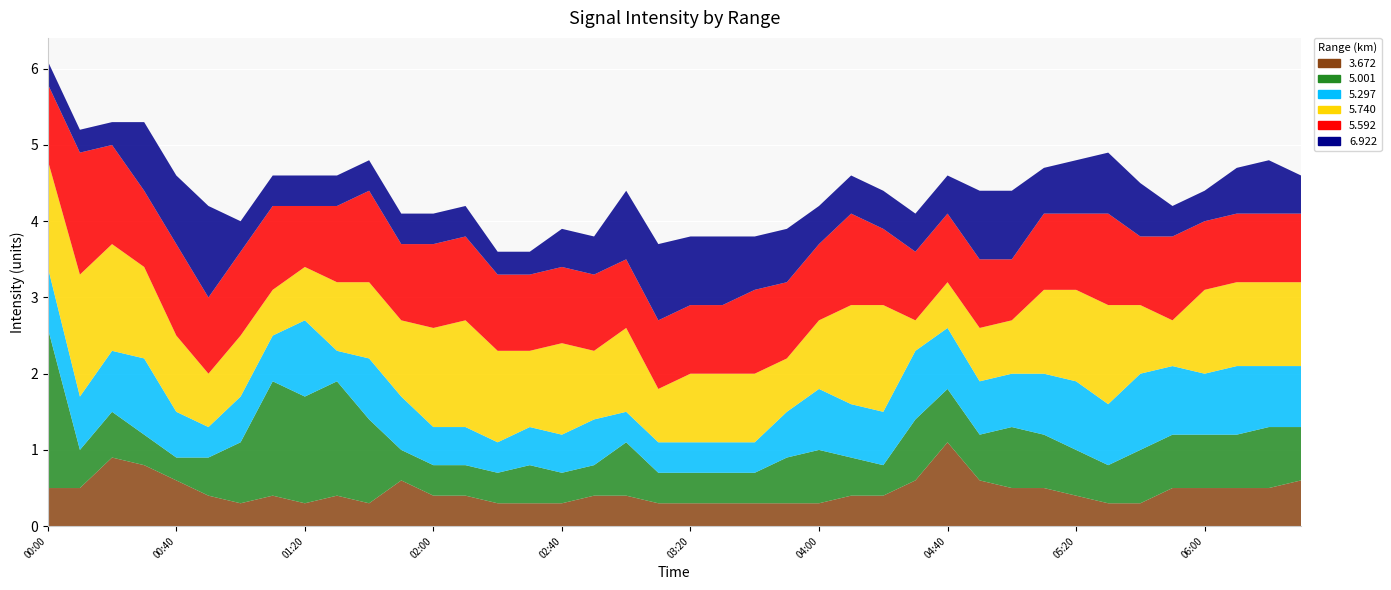

Reading right to left, list all the values displayed in this chart.

3.672: 2005/03/20 06:30=0.6	2005/03/20 06:20=0.5	2005/03/20 06:10=0.5	2005/03/20 06:00=0.5	2005/03/20 05:50=0.5	2005/03/20 05:40=0.3	2005/03/20 05:30=0.3	2005/03/20 05:20=0.4	2005/03/20 05:10=0.5	2005/03/20 05:00=0.5	2005/03/20 04:50=0.6	2005/03/20 04:40=1.1	2005/03/20 04:30=0.6	2005/03/20 04:20=0.4	2005/03/20 04:10=0.4	2005/03/20 04:00=0.3	2005/03/20 03:50=0.3	2005/03/20 03:40=0.3	2005/03/20 03:30=0.3	2005/03/20 03:20=0.3	2005/03/20 03:10=0.3	2005/03/20 03:00=0.4	2005/03/20 02:50=0.4	2005/03/20 02:40=0.3	2005/03/20 02:30=0.3	2005/03/20 02:20=0.3	2005/03/20 02:10=0.4	2005/03/20 02:00=0.4	2005/03/20 01:50=0.6	2005/03/20 01:40=0.3	2005/03/20 01:30=0.4	2005/03/20 01:20=0.3	2005/03/20 01:10=0.4	2005/03/20 01:00=0.3	2005/03/20 00:50=0.4	2005/03/20 00:40=0.6	2005/03/20 00:30=0.8	2005/03/20 00:20=0.9	2005/03/20 00:10=0.5	2005/03/20 00:00=0.5
5.001: 2005/03/20 06:30=0.7	2005/03/20 06:20=0.8	2005/03/20 06:10=0.7	2005/03/20 06:00=0.7	2005/03/20 05:50=0.7	2005/03/20 05:40=0.7	2005/03/20 05:30=0.5	2005/03/20 05:20=0.6	2005/03/20 05:10=0.7	2005/03/20 05:00=0.8	2005/03/20 04:50=0.6	2005/03/20 04:40=0.7	2005/03/20 04:30=0.8	2005/03/20 04:20=0.4	2005/03/20 04:10=0.5	2005/03/20 04:00=0.7	2005/03/20 03:50=0.6	2005/03/20 03:40=0.4	2005/03/20 03:30=0.4	2005/03/20 03:20=0.4	2005/03/20 03:10=0.4	2005/03/20 03:00=0.7	2005/03/20 02:50=0.4	2005/03/20 02:40=0.4	2005/03/20 02:30=0.5	2005/03/20 02:20=0.4	2005/03/20 02:10=0.4	2005/03/20 02:00=0.4	2005/03/20 01:50=0.4	2005/03/20 01:40=1.1	2005/03/20 01:30=1.5	2005/03/20 01:20=1.4	2005/03/20 01:10=1.5	2005/03/20 01:00=0.8	2005/03/20 00:50=0.5	2005/03/20 00:40=0.3	2005/03/20 00:30=0.4	2005/03/20 00:20=0.6	2005/03/20 00:10=0.5	2005/03/20 00:00=2.1
5.297: 2005/03/20 06:30=0.8	2005/03/20 06:20=0.8	2005/03/20 06:10=0.9	2005/03/20 06:00=0.8	2005/03/20 05:50=0.9	2005/03/20 05:40=1.0	2005/03/20 05:30=0.8	2005/03/20 05:20=0.9	2005/03/20 05:10=0.8	2005/03/20 05:00=0.7	2005/03/20 04:50=0.7	2005/03/20 04:40=0.8	2005/03/20 04:30=0.9	2005/03/20 04:20=0.7	2005/03/20 04:10=0.7	2005/03/20 04:00=0.8	2005/03/20 03:50=0.6	2005/03/20 03:40=0.4	2005/03/20 03:30=0.4	2005/03/20 03:20=0.4	2005/03/20 03:10=0.4	2005/03/20 03:00=0.4	2005/03/20 02:50=0.6	2005/03/20 02:40=0.5	2005/03/20 02:30=0.5	2005/03/20 02:20=0.4	2005/03/20 02:10=0.5	2005/03/20 02:00=0.5	2005/03/20 01:50=0.7	2005/03/20 01:40=0.8	2005/03/20 01:30=0.4	2005/03/20 01:20=1.0	2005/03/20 01:10=0.6	2005/03/20 01:00=0.6	2005/03/20 00:50=0.4	2005/03/20 00:40=0.6	2005/03/20 00:30=1.0	2005/03/20 00:20=0.8	2005/03/20 00:10=0.7	2005/03/20 00:00=0.8
5.740: 2005/03/20 06:30=1.1	2005/03/20 06:20=1.1	2005/03/20 06:10=1.1	2005/03/20 06:00=1.1	2005/03/20 05:50=0.6	2005/03/20 05:40=0.9	2005/03/20 05:30=1.3	2005/03/20 05:20=1.2	2005/03/20 05:10=1.1	2005/03/20 05:00=0.7	2005/03/20 04:50=0.7	2005/03/20 04:40=0.6	2005/03/20 04:30=0.4	2005/03/20 04:20=1.4	2005/03/20 04:10=1.3	2005/03/20 04:00=0.9	2005/03/20 03:50=0.7	2005/03/20 03:40=0.9	2005/03/20 03:30=0.9	2005/03/20 03:20=0.9	2005/03/20 03:10=0.7	2005/03/20 03:00=1.1	2005/03/20 02:50=0.9	2005/03/20 02:40=1.2	2005/03/20 02:30=1.0	2005/03/20 02:20=1.2	2005/03/20 02:10=1.4	2005/03/20 02:00=1.3	2005/03/20 01:50=1.0	2005/03/20 01:40=1.0	2005/03/20 01:30=0.9	2005/03/20 01:20=0.7	2005/03/20 01:10=0.6	2005/03/20 01:00=0.8	2005/03/20 00:50=0.7	2005/03/20 00:40=1.0	2005/03/20 00:30=1.2	2005/03/20 00:20=1.4	2005/03/20 00:10=1.6	2005/03/20 00:00=1.4
5.592: 2005/03/20 06:30=0.9	2005/03/20 06:20=0.9	2005/03/20 06:10=0.9	2005/03/20 06:00=0.9	2005/03/20 05:50=1.1	2005/03/20 05:40=0.9	2005/03/20 05:30=1.2	2005/03/20 05:20=1.0	2005/03/20 05:10=1.0	2005/03/20 05:00=0.8	2005/03/20 04:50=0.9	2005/03/20 04:40=0.9	2005/03/20 04:30=0.9	2005/03/20 04:20=1.0	2005/03/20 04:10=1.2	2005/03/20 04:00=1.0	2005/03/20 03:50=1.0	2005/03/20 03:40=1.1	2005/03/20 03:30=0.9	2005/03/20 03:20=0.9	2005/03/20 03:10=0.9	2005/03/20 03:00=0.9	2005/03/20 02:50=1.0	2005/03/20 02:40=1.0	2005/03/20 02:30=1.0	2005/03/20 02:20=1.0	2005/03/20 02:10=1.1	2005/03/20 02:00=1.1	2005/03/20 01:50=1.0	2005/03/20 01:40=1.2	2005/03/20 01:30=1.0	2005/03/20 01:20=0.8	2005/03/20 01:10=1.1	2005/03/20 01:00=1.1	2005/03/20 00:50=1.0	2005/03/20 00:40=1.2	2005/03/20 00:30=1.0	2005/03/20 00:20=1.3	2005/03/20 00:10=1.6	2005/03/20 00:00=1.0
6.922: 2005/03/20 06:30=0.5	2005/03/20 06:20=0.7	2005/03/20 06:10=0.6	2005/03/20 06:00=0.4	2005/03/20 05:50=0.4	2005/03/20 05:40=0.7	2005/03/20 05:30=0.8	2005/03/20 05:20=0.7	2005/03/20 05:10=0.6	2005/03/20 05:00=0.9	2005/03/20 04:50=0.9	2005/03/20 04:40=0.5	2005/03/20 04:30=0.5	2005/03/20 04:20=0.5	2005/03/20 04:10=0.5	2005/03/20 04:00=0.5	2005/03/20 03:50=0.7	2005/03/20 03:40=0.7	2005/03/20 03:30=0.9	2005/03/20 03:20=0.9	2005/03/20 03:10=1.0	2005/03/20 03:00=0.9	2005/03/20 02:50=0.5	2005/03/20 02:40=0.5	2005/03/20 02:30=0.3	2005/03/20 02:20=0.3	2005/03/20 02:10=0.4	2005/03/20 02:00=0.4	2005/03/20 01:50=0.4	2005/03/20 01:40=0.4	2005/03/20 01:30=0.4	2005/03/20 01:20=0.4	2005/03/20 01:10=0.4	2005/03/20 01:00=0.4	2005/03/20 00:50=1.2	2005/03/20 00:40=0.9	2005/03/20 00:30=0.9	2005/03/20 00:20=0.3	2005/03/20 00:10=0.3	2005/03/20 00:00=0.3